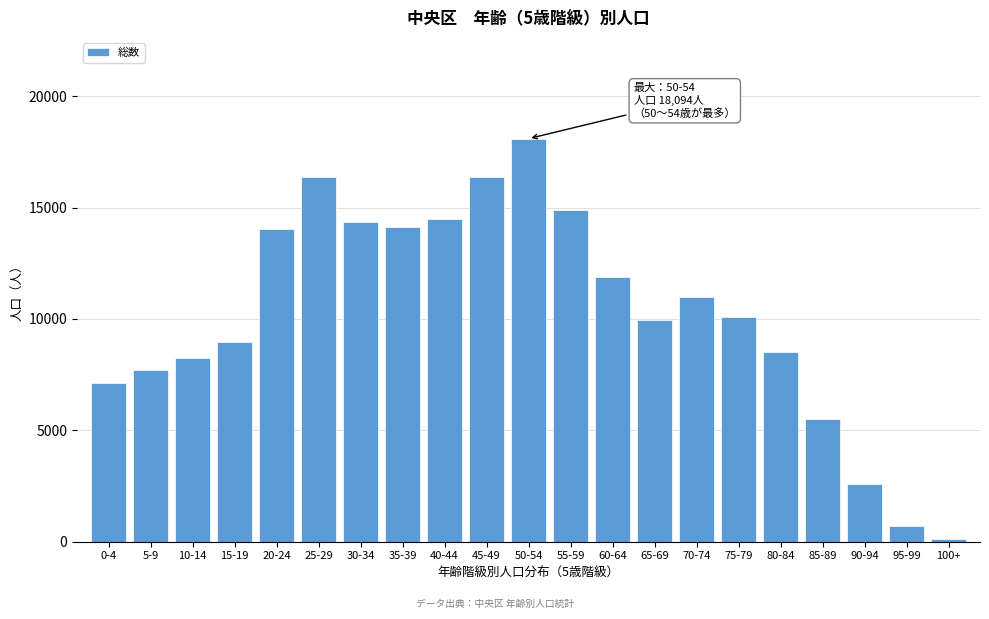

What is the label of the 11th bar from the right?

50-54